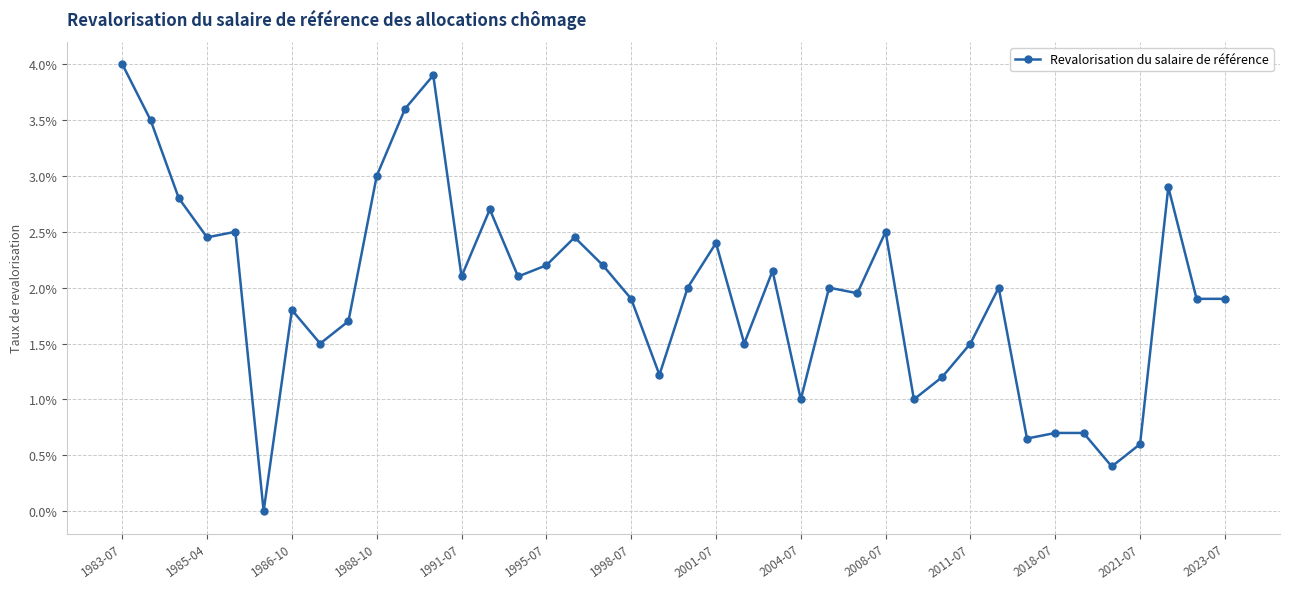

What is the maximum value shown in the chart?

4.0